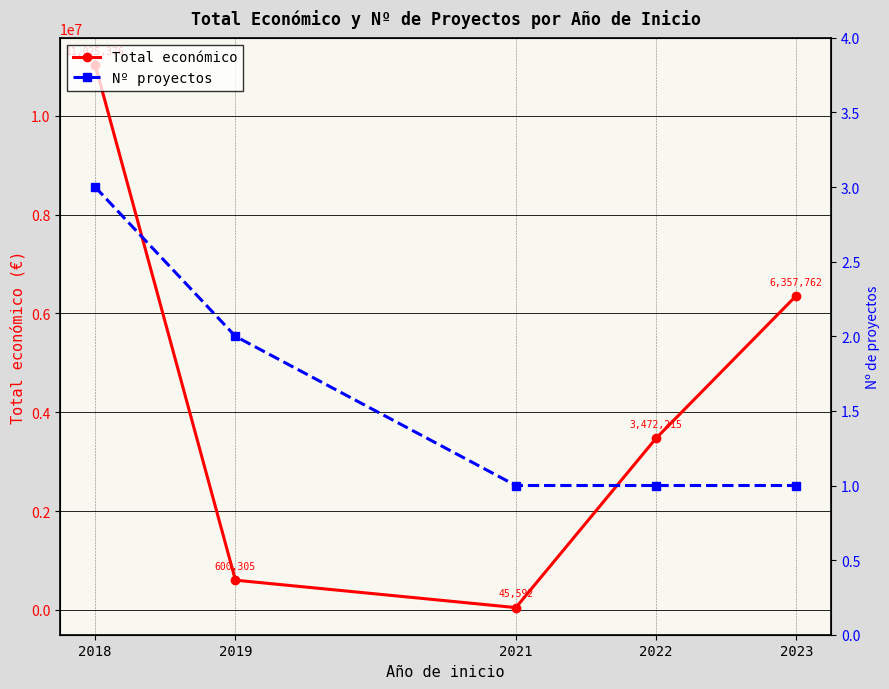

List the labels in order of Nº proyectos value, largest first.

2018, 2019, 2021, 2022, 2023